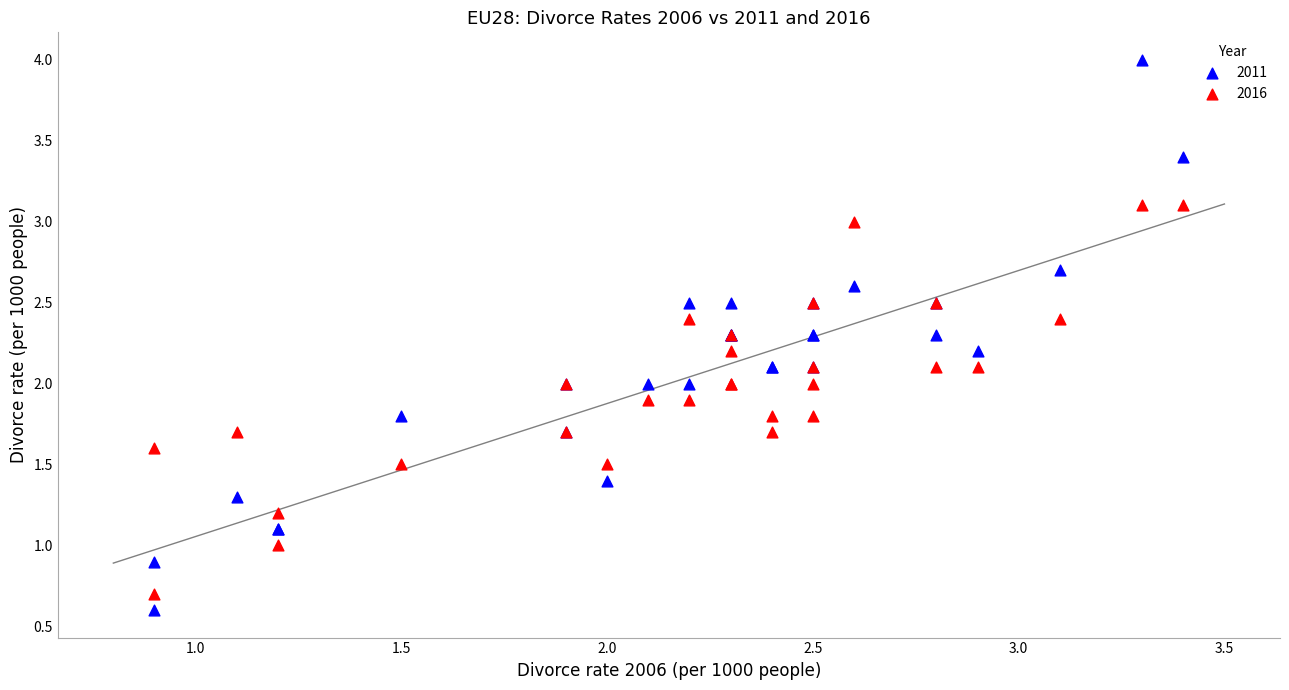

What is the X range (max minus min) for the scatter plot?

2.5